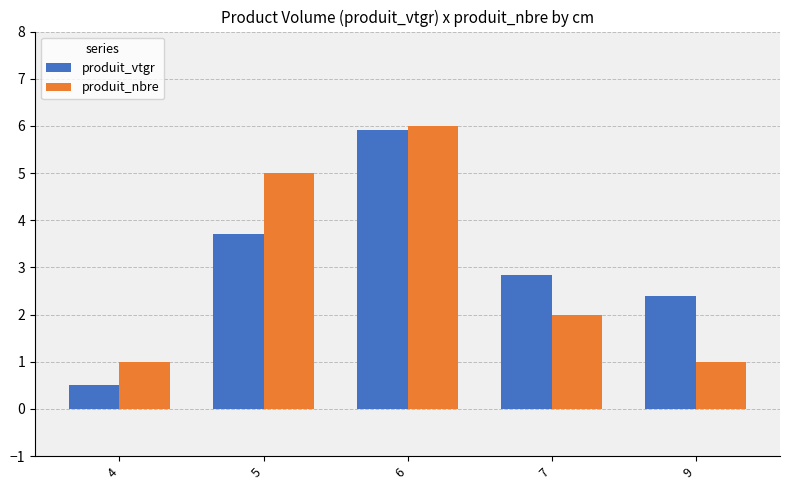

Reading right to left, list all the values displayed in this chart.

produit_vtgr: 2.4	2.8	5.9	3.7	0.5
produit_nbre: 1.0	2.0	6.0	5.0	1.0